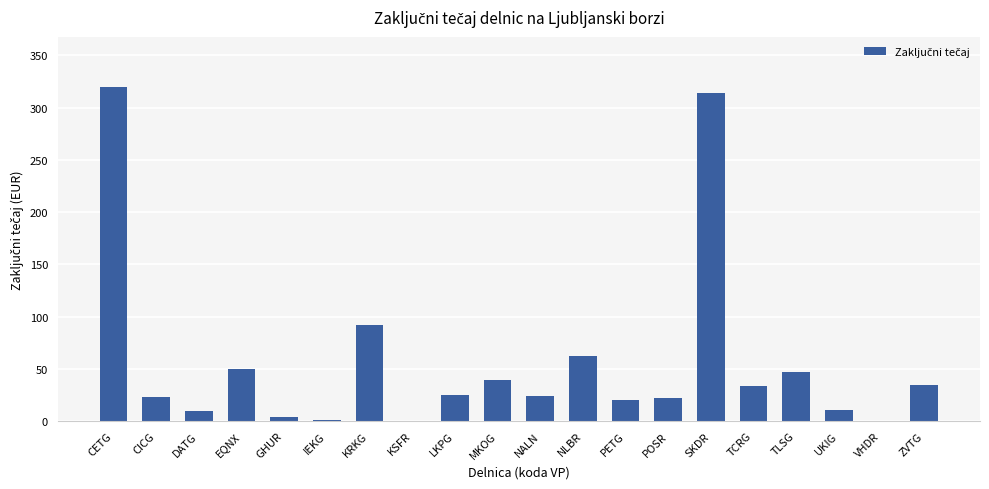

Count the number of data series in this chart.

1